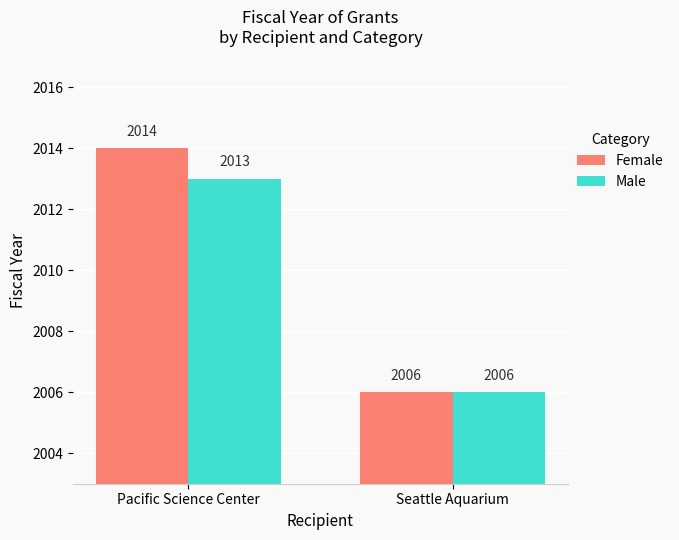

Are the bars grouped side by side (vs. stacked)?

Yes